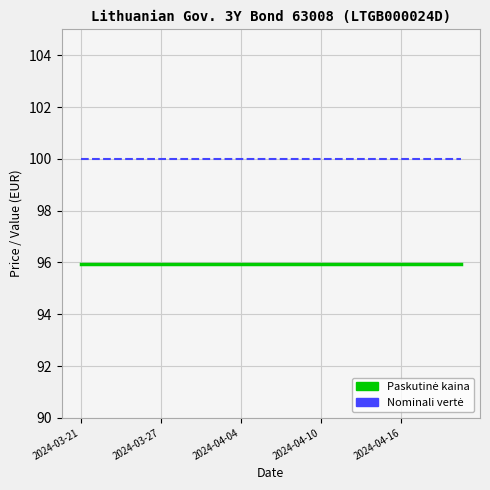

What is the maximum value shown in the chart?

100.0